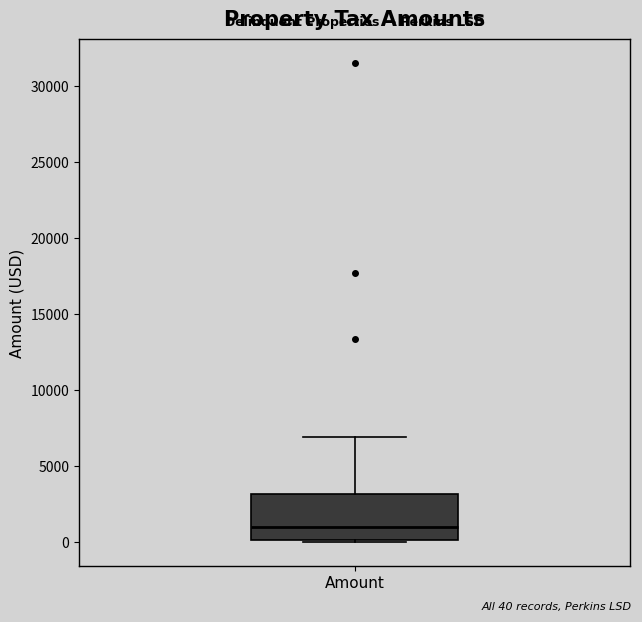

Read this box plot against the y-axis: the position of the median line, the range covered by the box, and the ends of both whiskers. The values are not printed on the chart, so give them approximately, as read against the axis.

median 1000, box 0 to 3000, whiskers 0 to 7000